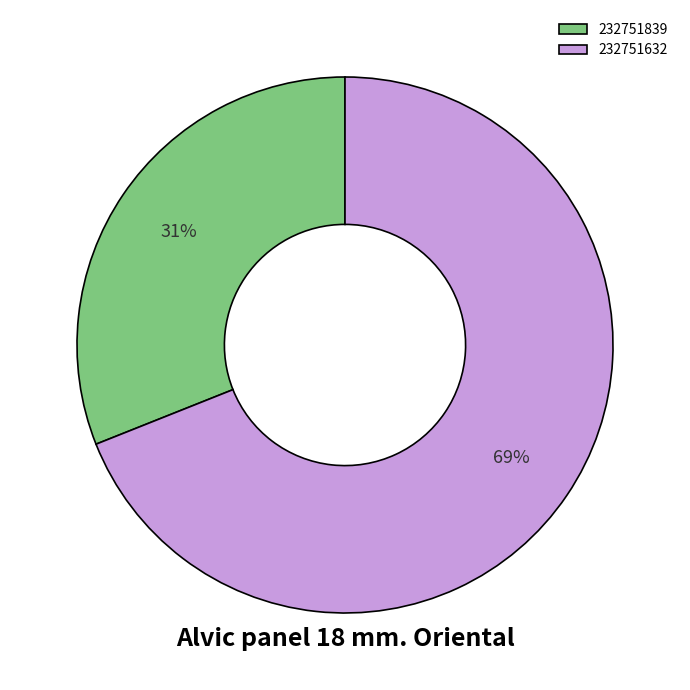

Does 232751839 account for over 50% of the chart?

No